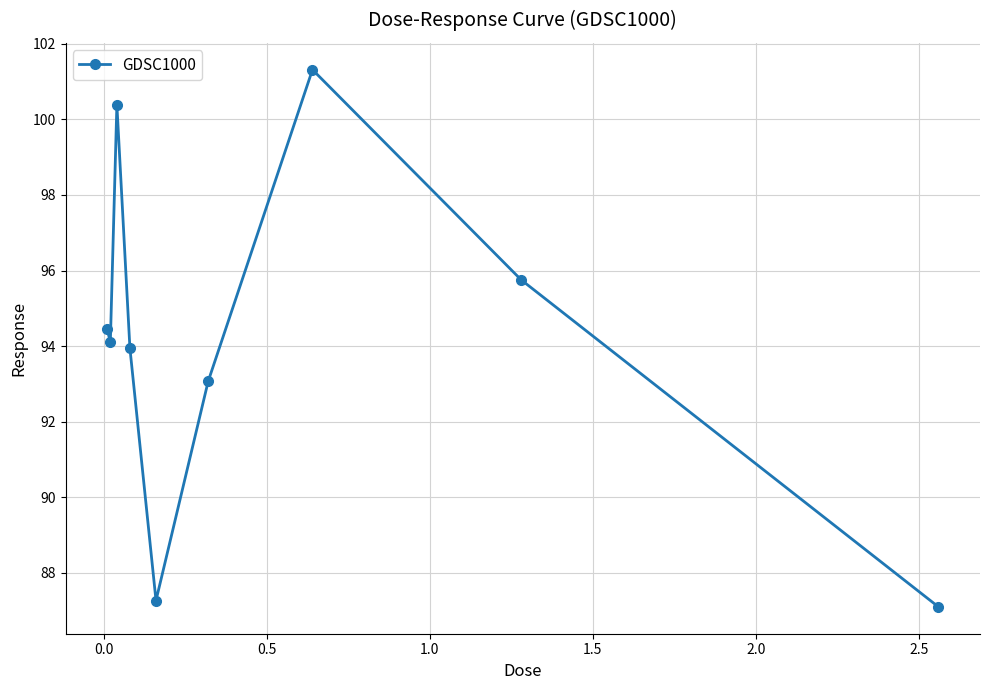

Count the number of data series in this chart.

1